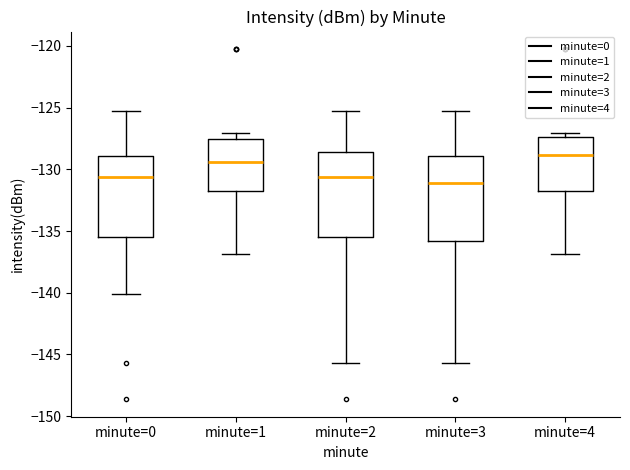

Which box has the highest median line?

minute=4